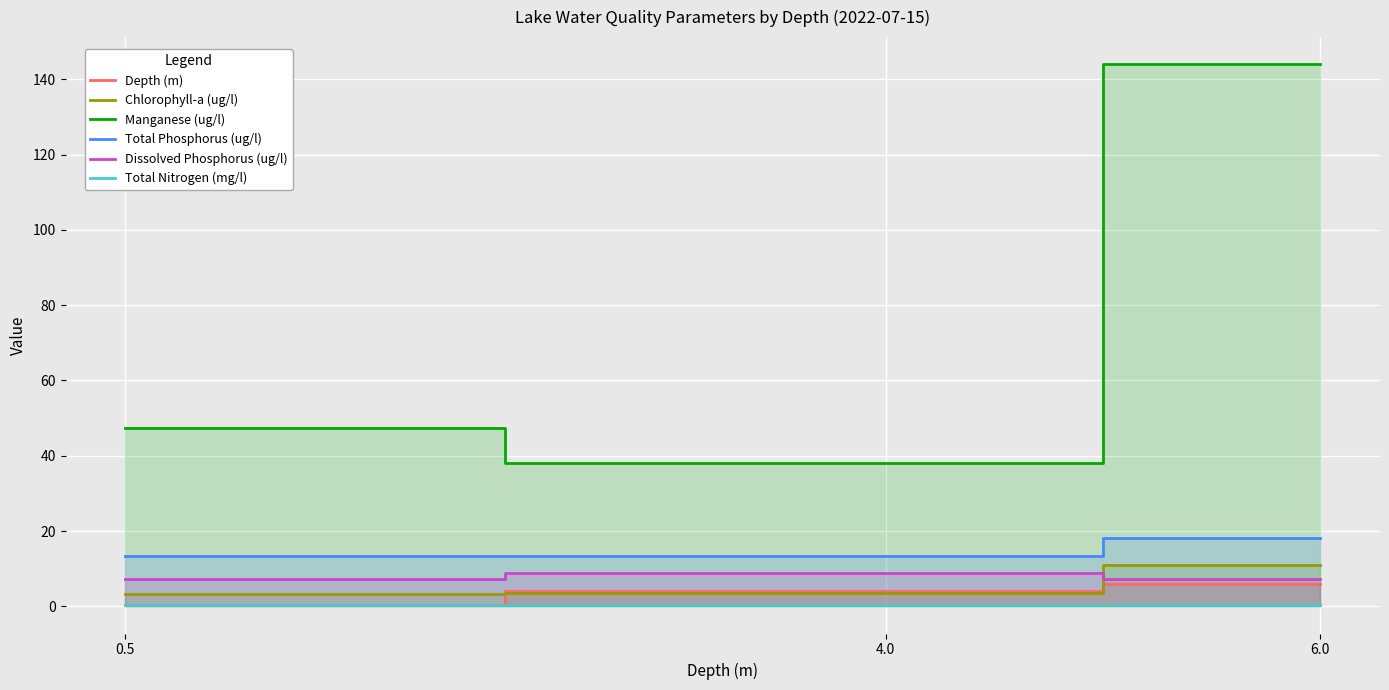

What is the maximum value for Dissolved Phosphorus (ug/l)?

8.9